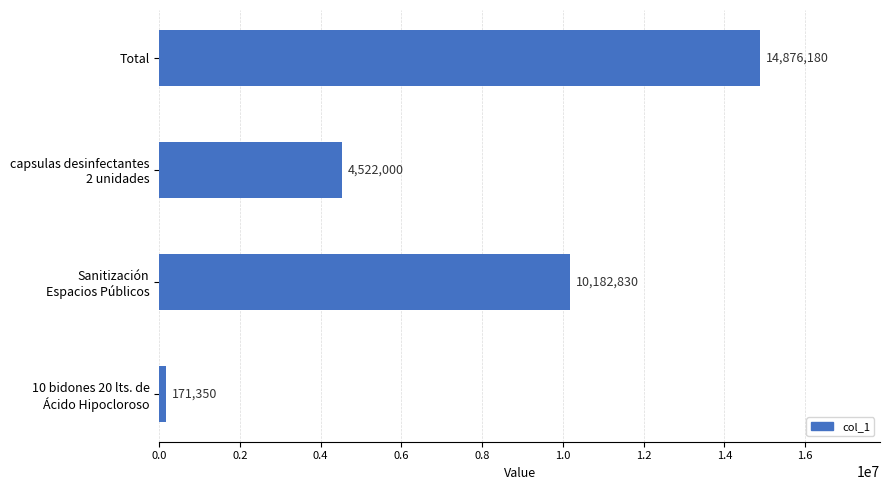

What is the average value?

7438090